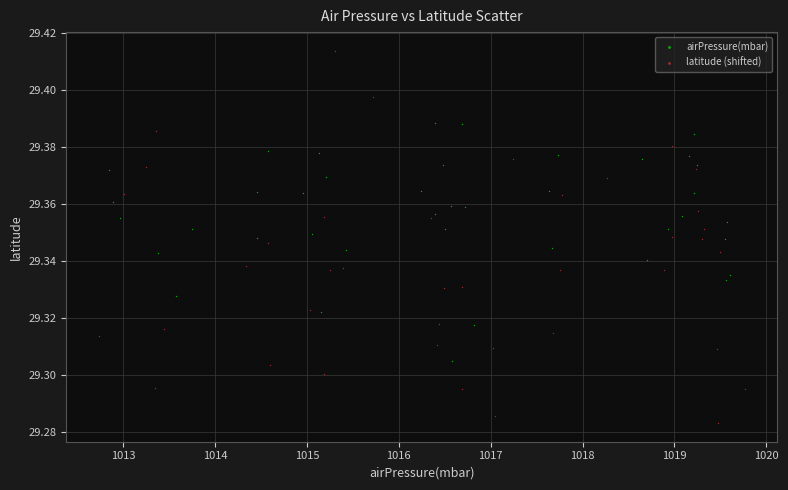

Which series contains the lowest Y value?

latitude (shifted)